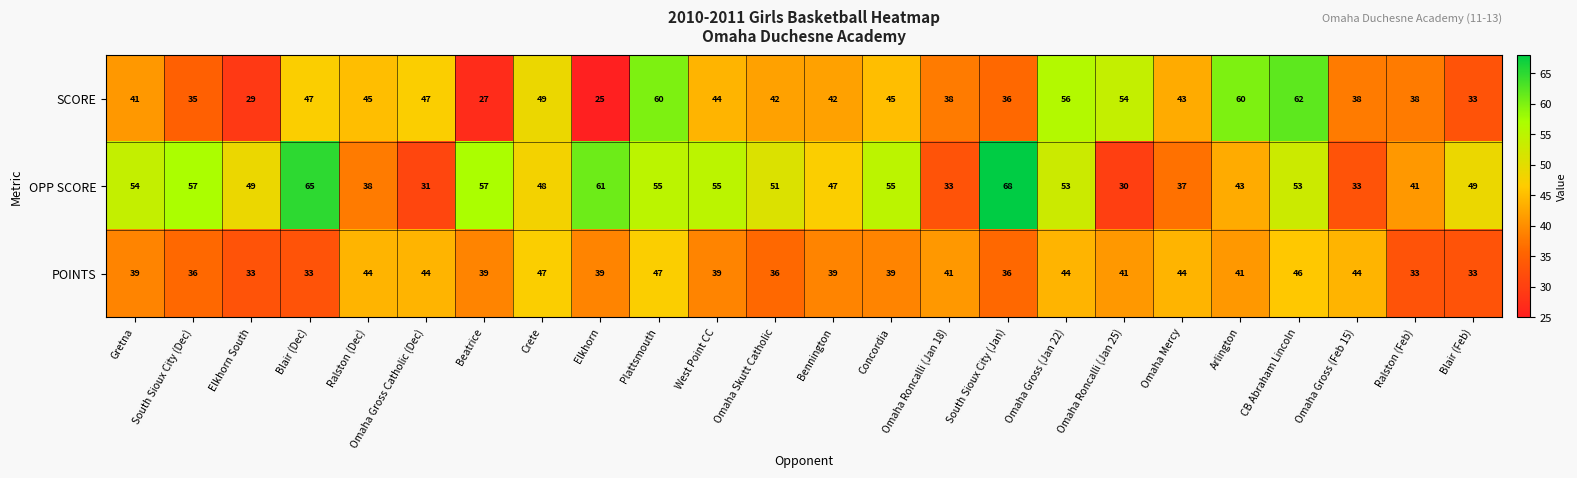

What is the difference between the second highest and second lowest values in the POINTS series?

14